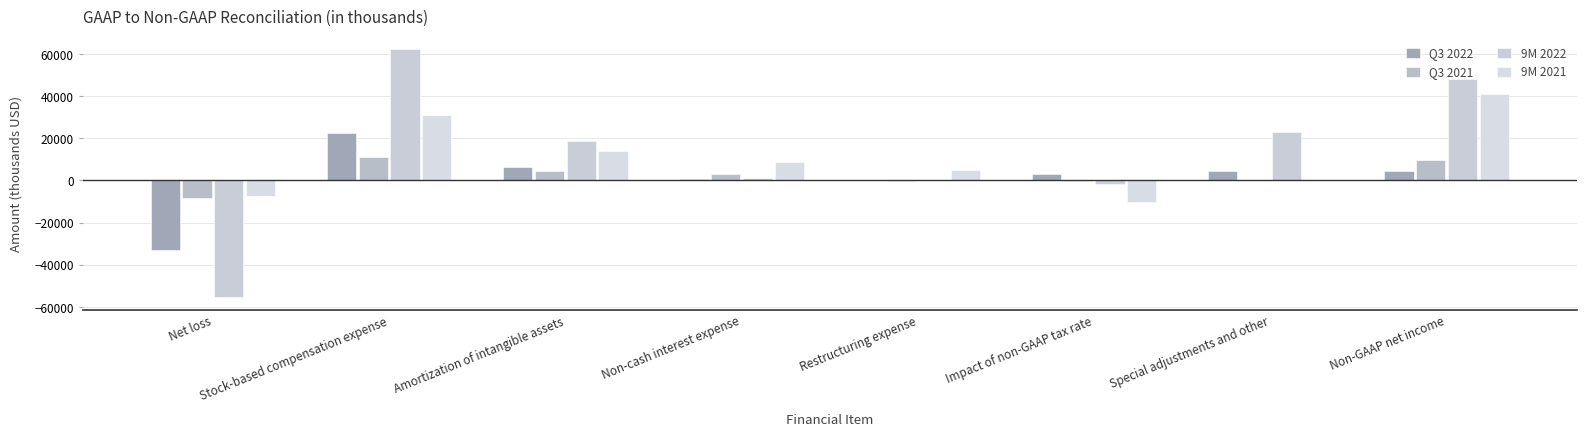

What is the smallest value displayed?

-55494